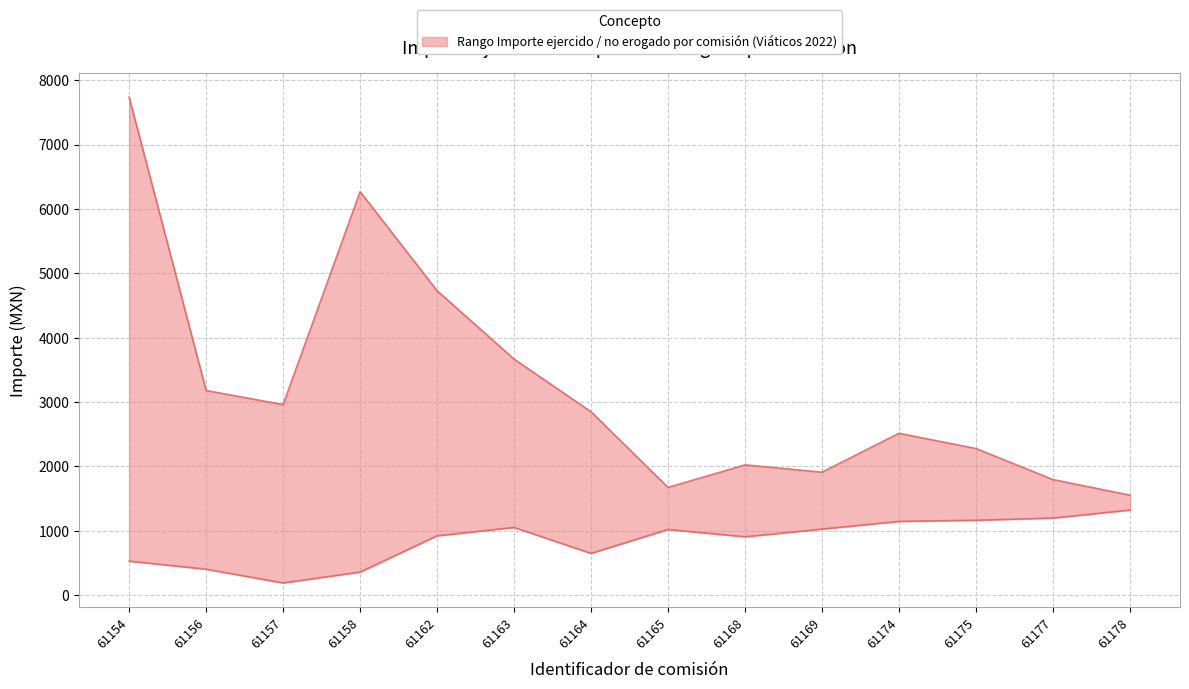

Reading right to left, extract all data points from this chart.

upper: 61178=1555.0	61177=1797.0	61175=2279.0	61174=2516.0	61169=1912.0	61168=2025.0	61165=1675.0	61164=2850.0	61163=3668.0	61162=4730.0	61158=6268.3	61157=2961.6	61156=3180.2	61154=7736.4
lower: 61178=1323.0	61177=1199.3	61175=1165.0	61174=1147.0	61169=1028.0	61168=908.0	61165=1022.0	61164=650.0	61163=1053.2	61162=923.0	61158=360.0	61157=191.4	61156=405.0	61154=530.1